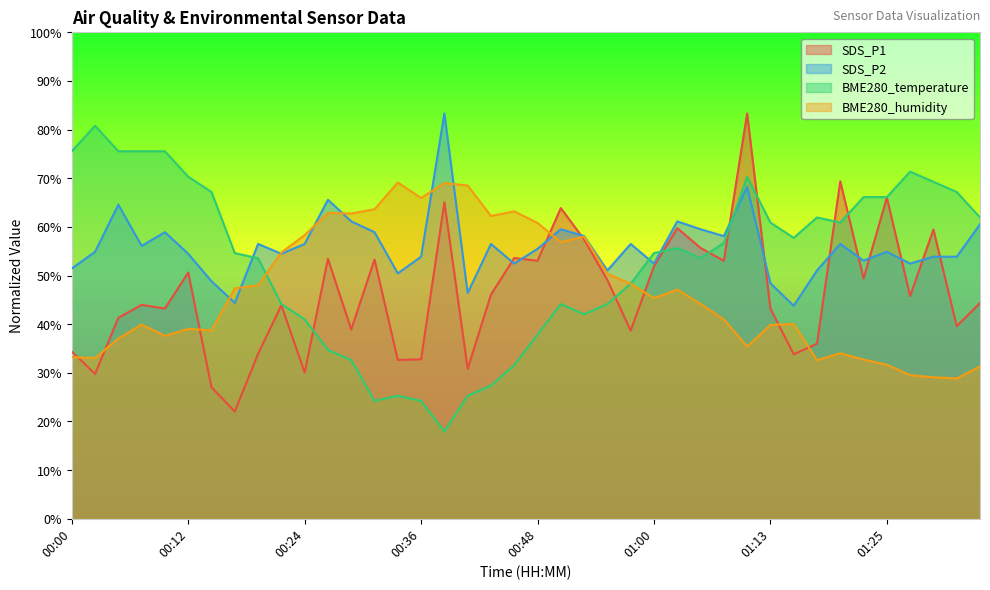

How many series are shown in this chart?

4